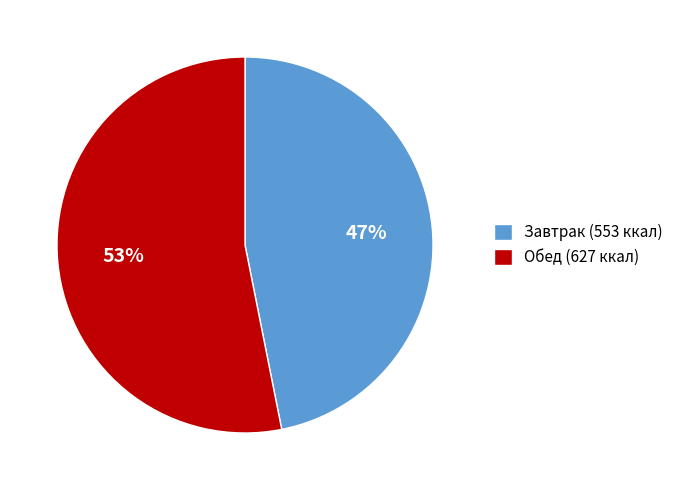

Does any single category account for the majority?

Yes